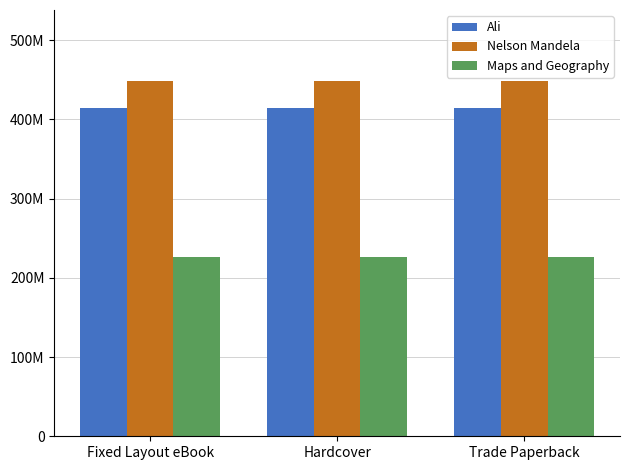

Does the chart contain stacked bars?

No